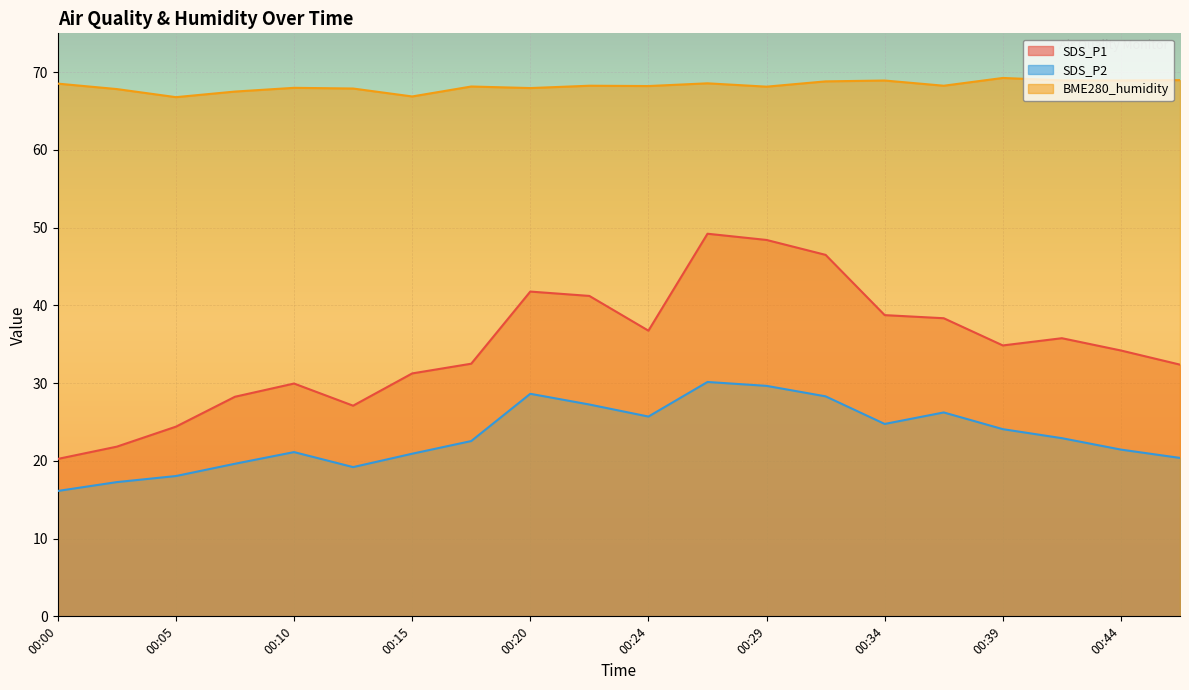

Reading right to left, transcribe all the data shown in this chart.

SDS_P1: 32.4	34.2	35.8	34.9	38.4	38.8	46.5	48.4	49.2	36.8	41.2	41.8	32.5	31.2	27.1	29.9	28.2	24.4	21.8	20.2
SDS_P2: 20.4	21.4	22.9	24.1	26.2	24.8	28.3	29.6	30.1	25.7	27.2	28.6	22.6	20.9	19.2	21.1	19.6	18.1	17.3	16.1
BME280_humidity: 69.0	68.9	69.0	69.3	68.3	68.9	68.8	68.1	68.6	68.2	68.3	68.0	68.2	66.9	67.9	68.0	67.5	66.8	67.8	68.5